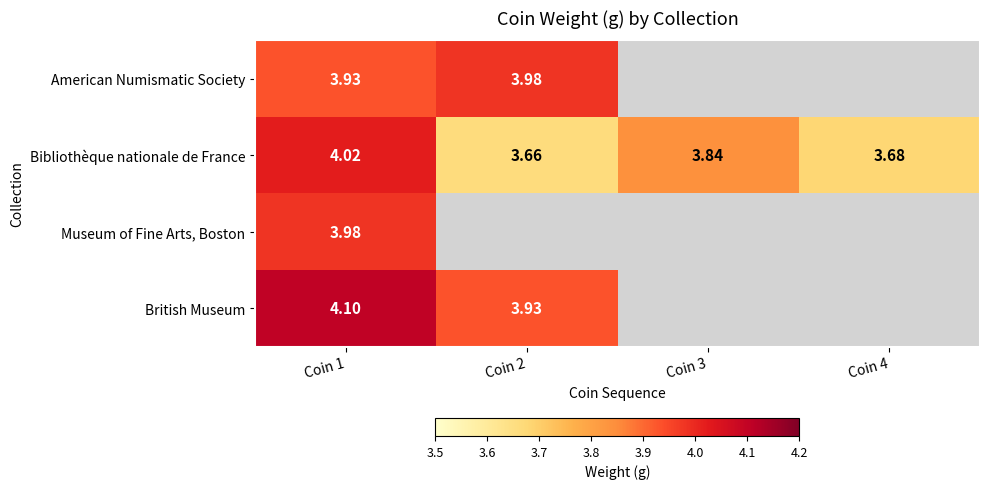

At Coin 1, list the series in order from smallest to largest.

American Numismatic Society, Museum of Fine Arts, Boston, Bibliothèque nationale de France, British Museum